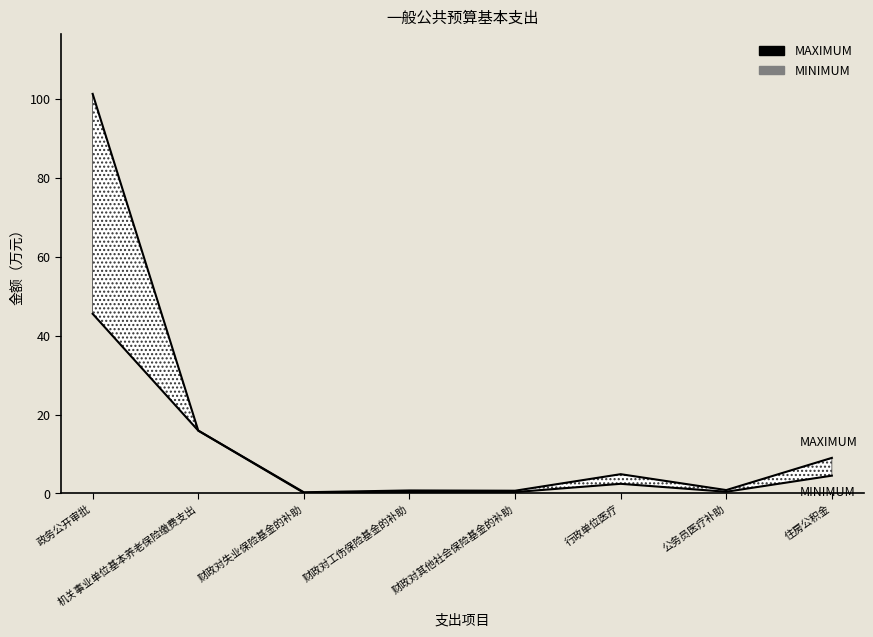

What is the label of the 6th point from the right?

财政对失业保险基金的补助